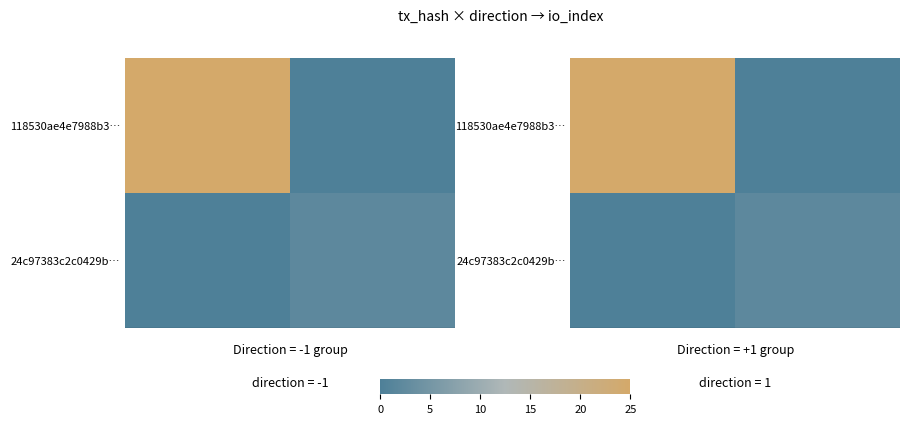

How many values in the 118530ae4e7988b3… series are below 25?

1